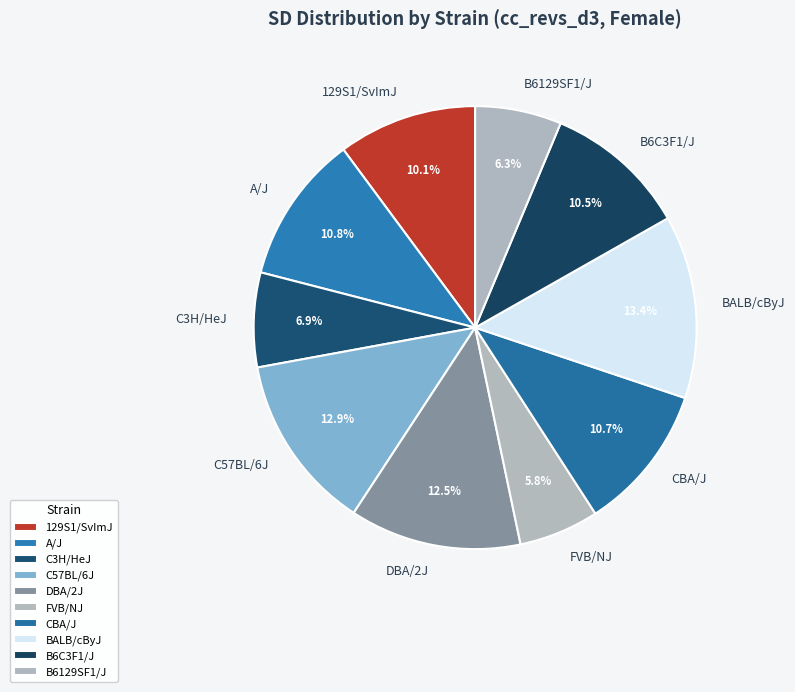

True or false: C57BL/6J accounts for 13% of the total.

True